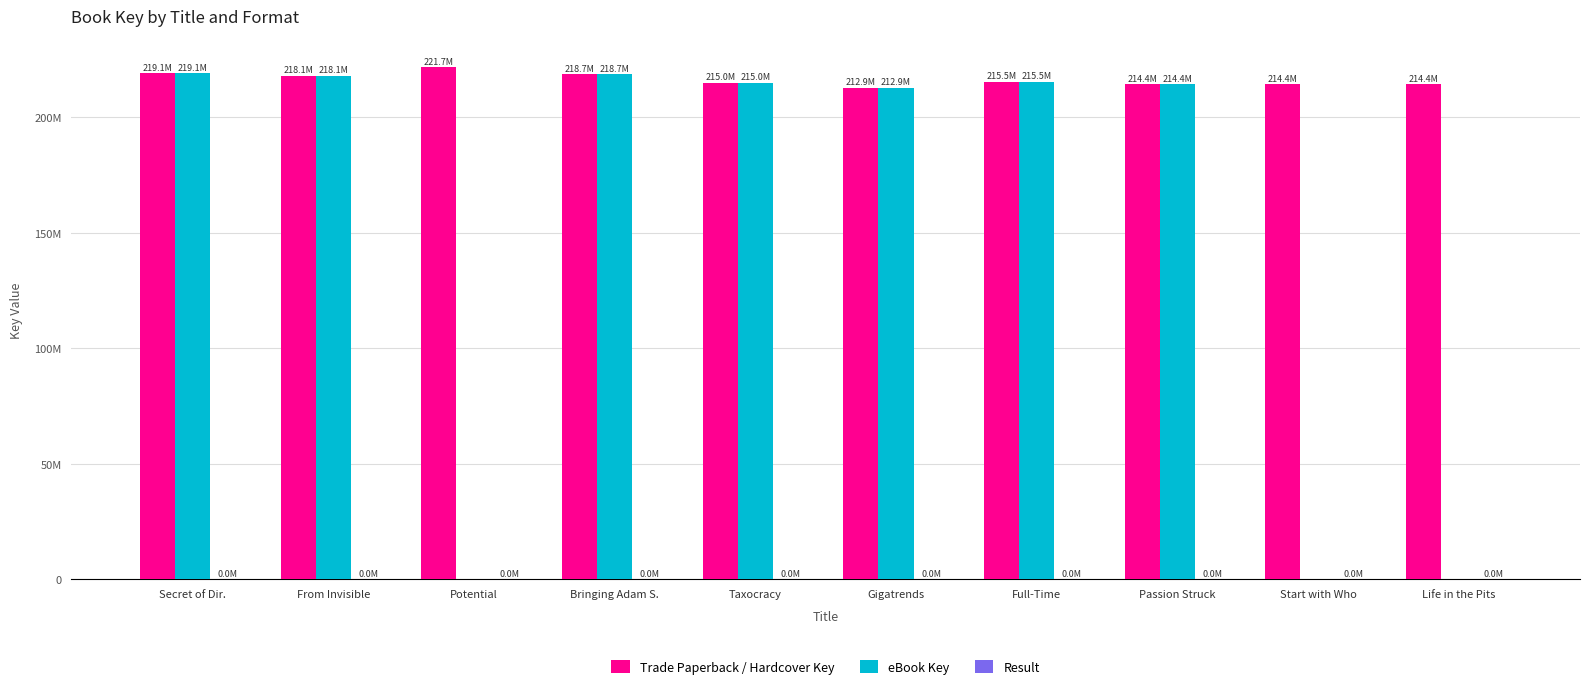

Are the bars grouped side by side (vs. stacked)?

Yes